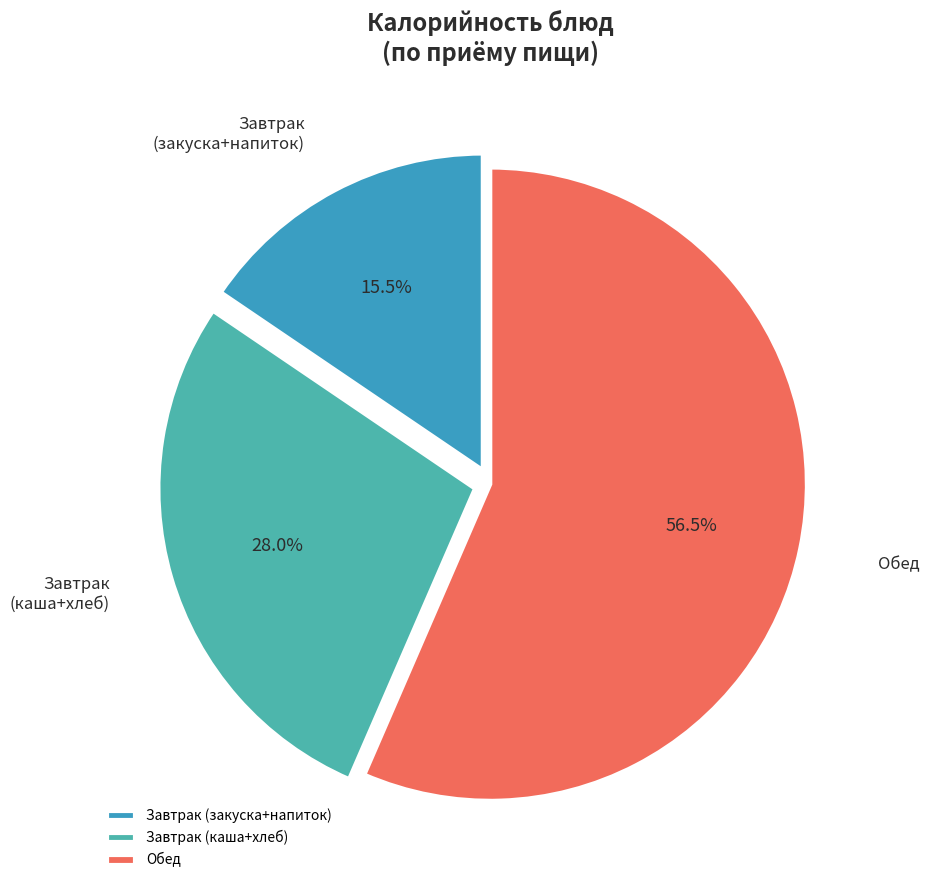

What is the smallest slice in the pie chart?

Завтрак (закуска+напиток)